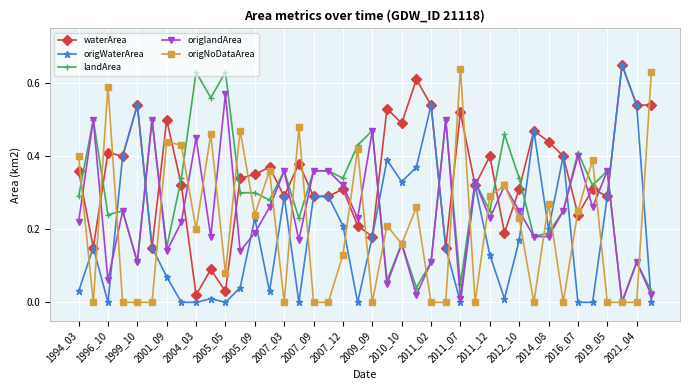

How many times do origWaterArea and landArea cross each other?

8